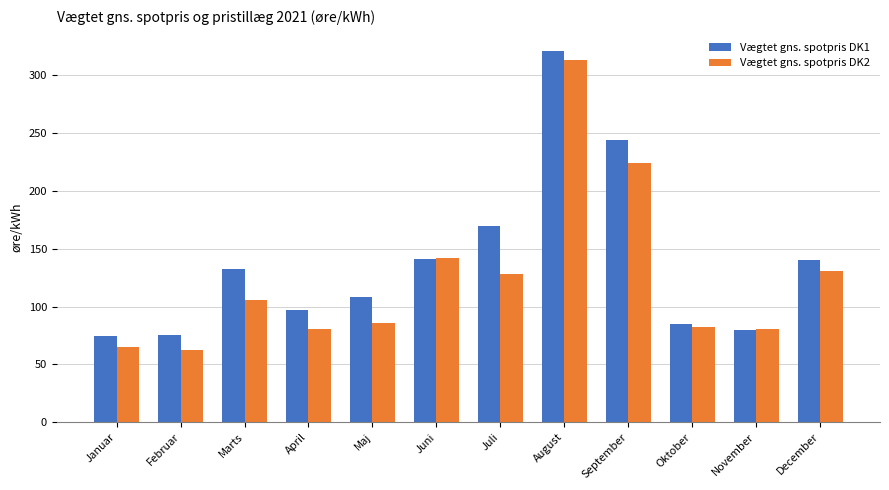

What is the maximum value for Vægtet gns. spotpris DK1?

320.8